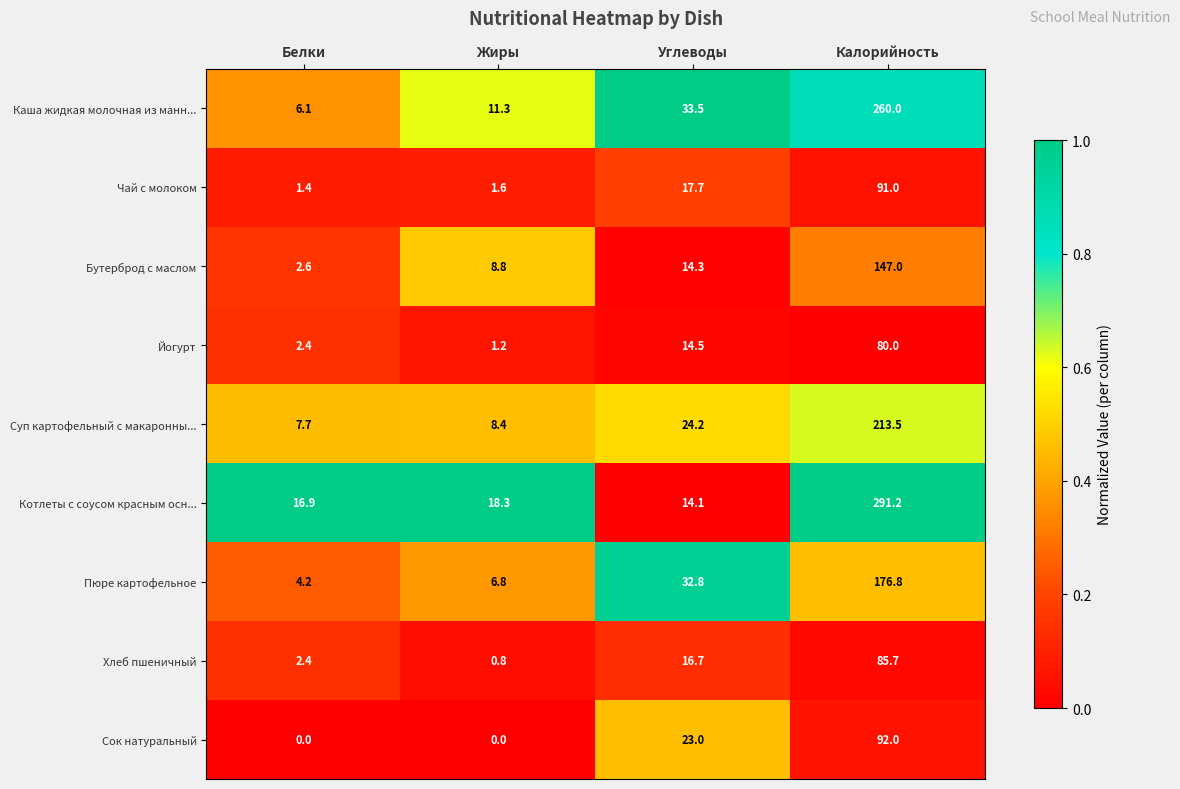

At which label is Чай с молоком closest to 46?

Углеводы